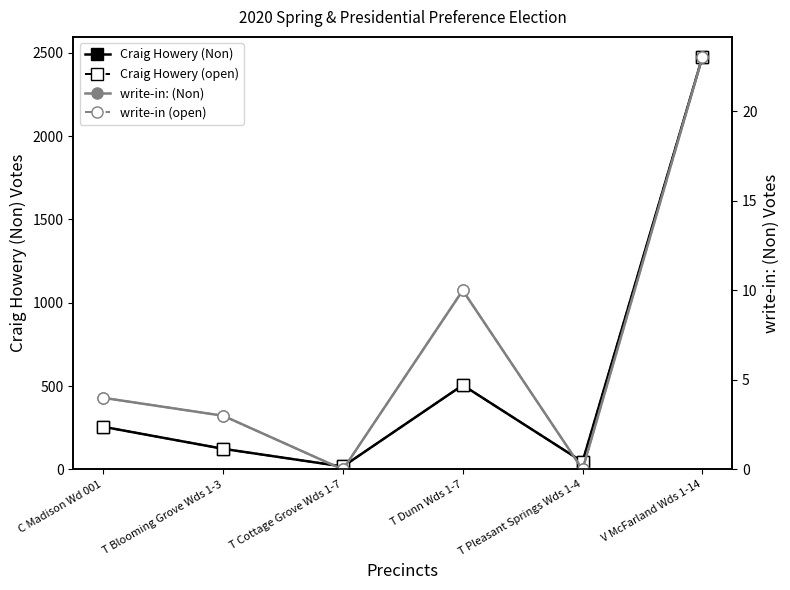

Count the write-in: (Non) (dashed) values in the range 0 to 10.

5